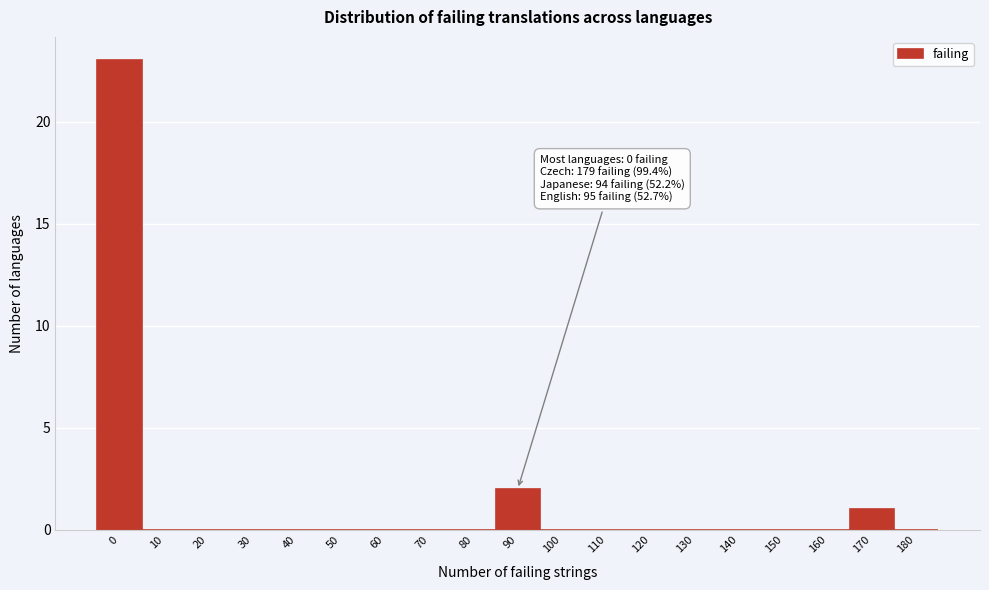

Reading left to right, list all the values displayed in this chart.

0=23	10=0	20=0	30=0	40=0	50=0	60=0	70=0	80=0	90=2	100=0	110=0	120=0	130=0	140=0	150=0	160=0	170=1	180=0